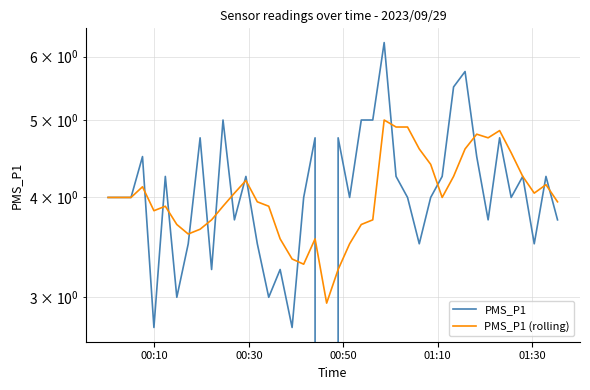

What is the minimum value for PMS_P1 (rolling)?

3.0